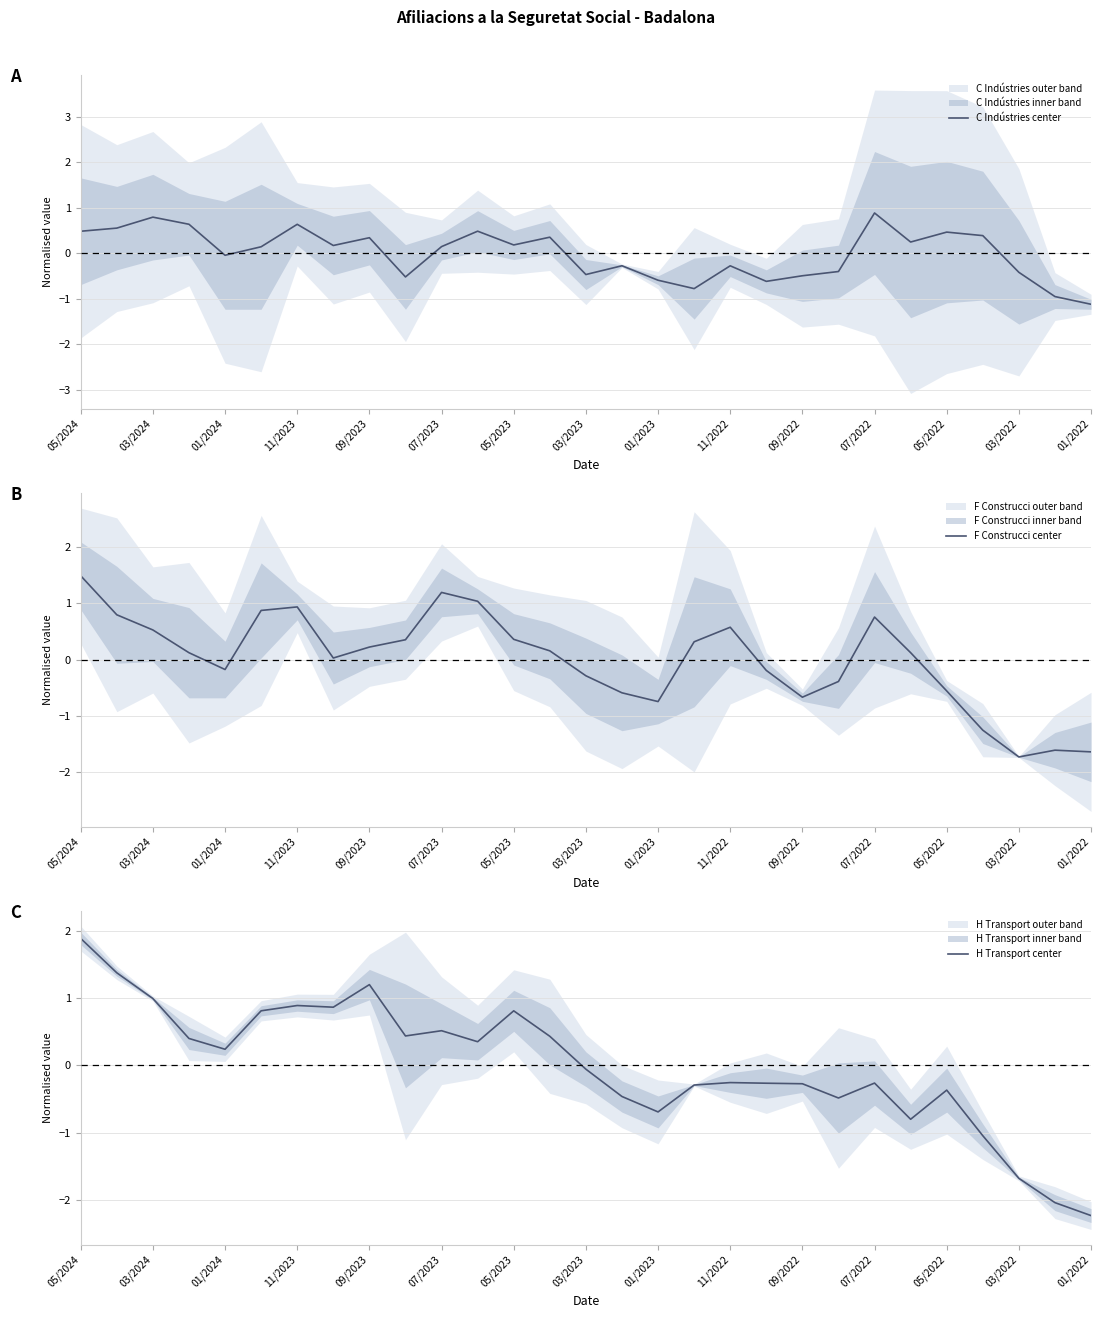

Where is H Transport center nearest to the value 0?

03/2023